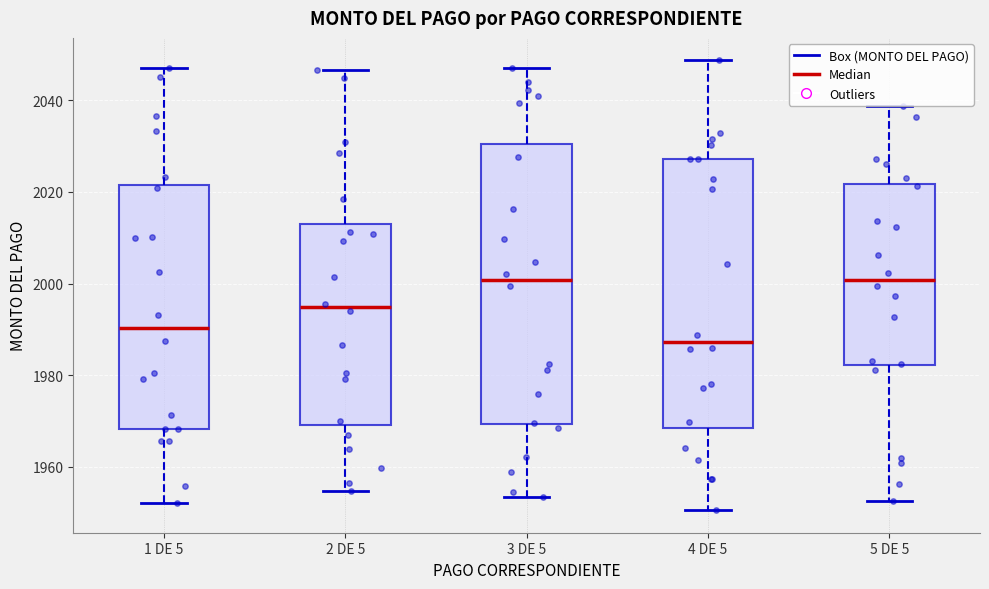

Reading left to right, transcribe this box plot: for each box, give where its median line is, the range the box spans, and where its two whiskers end, as read against the y-axis. The values are not printed on the chart, so give them approximately, as read against the axis.

1 DE 5: median 1990, box 1968 to 2022, whiskers 1952 to 2046
2 DE 5: median 1994, box 1970 to 2012, whiskers 1954 to 2046
3 DE 5: median 2000, box 1970 to 2030, whiskers 1954 to 2046
4 DE 5: median 1988, box 1968 to 2028, whiskers 1950 to 2048
5 DE 5: median 2000, box 1982 to 2022, whiskers 1952 to 2038